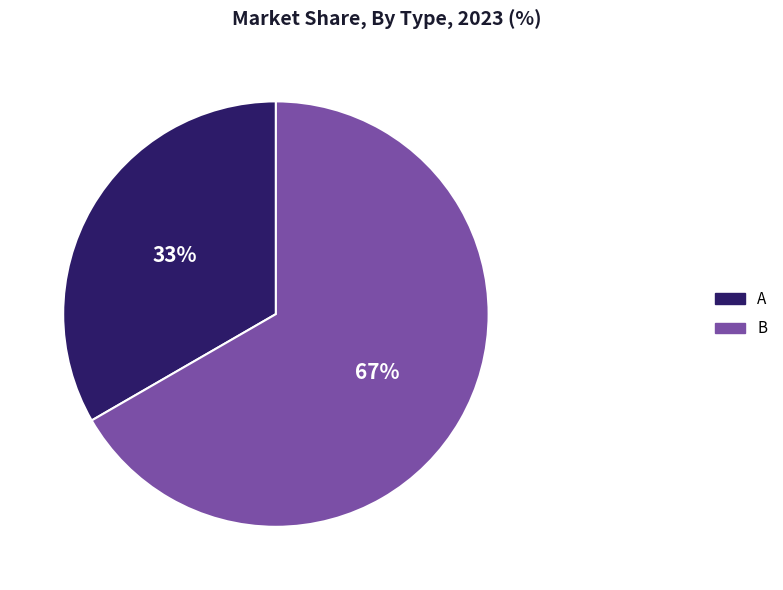

How many segments does this pie chart have?

2